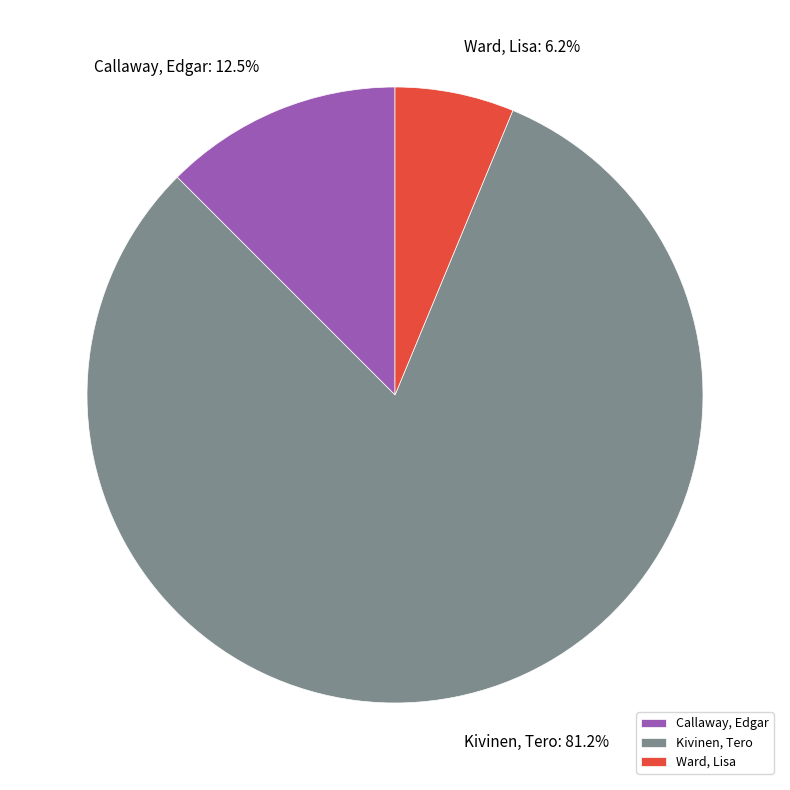

Is Kivinen, Tero the majority of the pie?

Yes